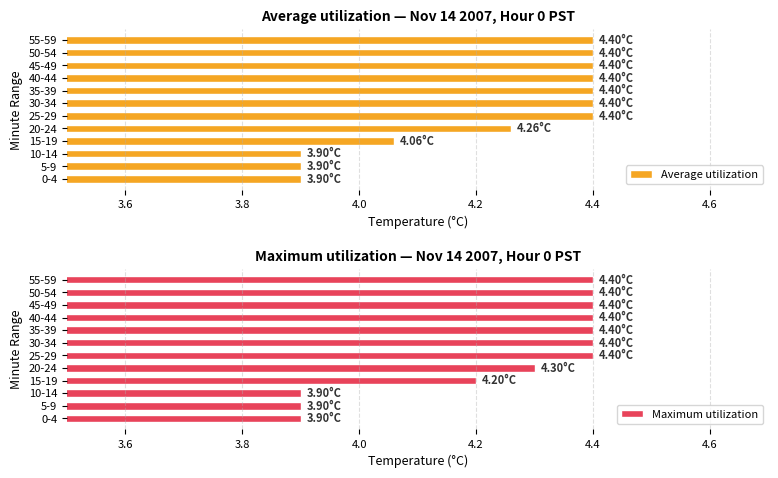

What is the sum of all Maximum utilization values?

51.0